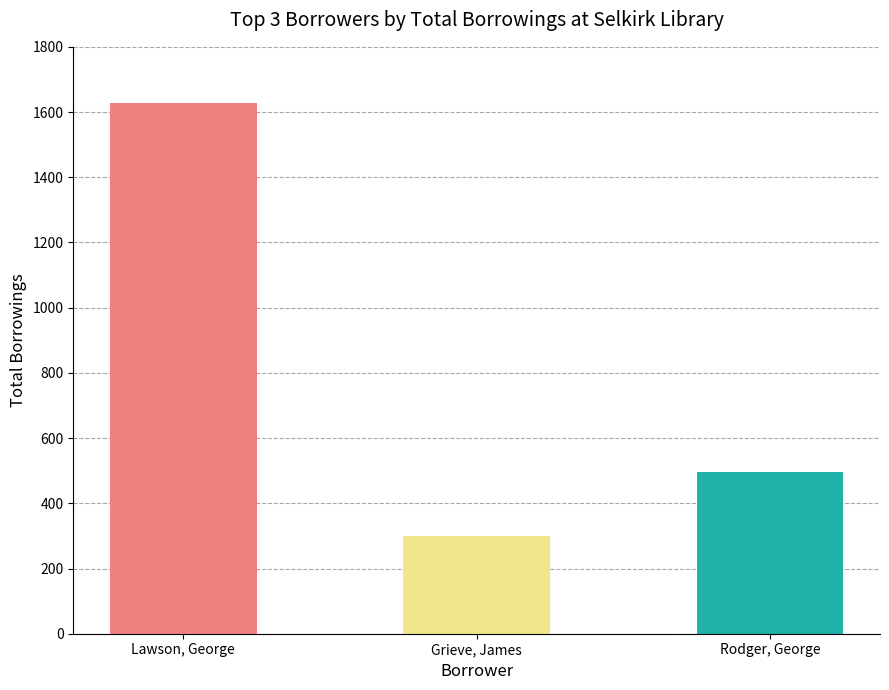

What is the value of the 3rd bar from the left?

495